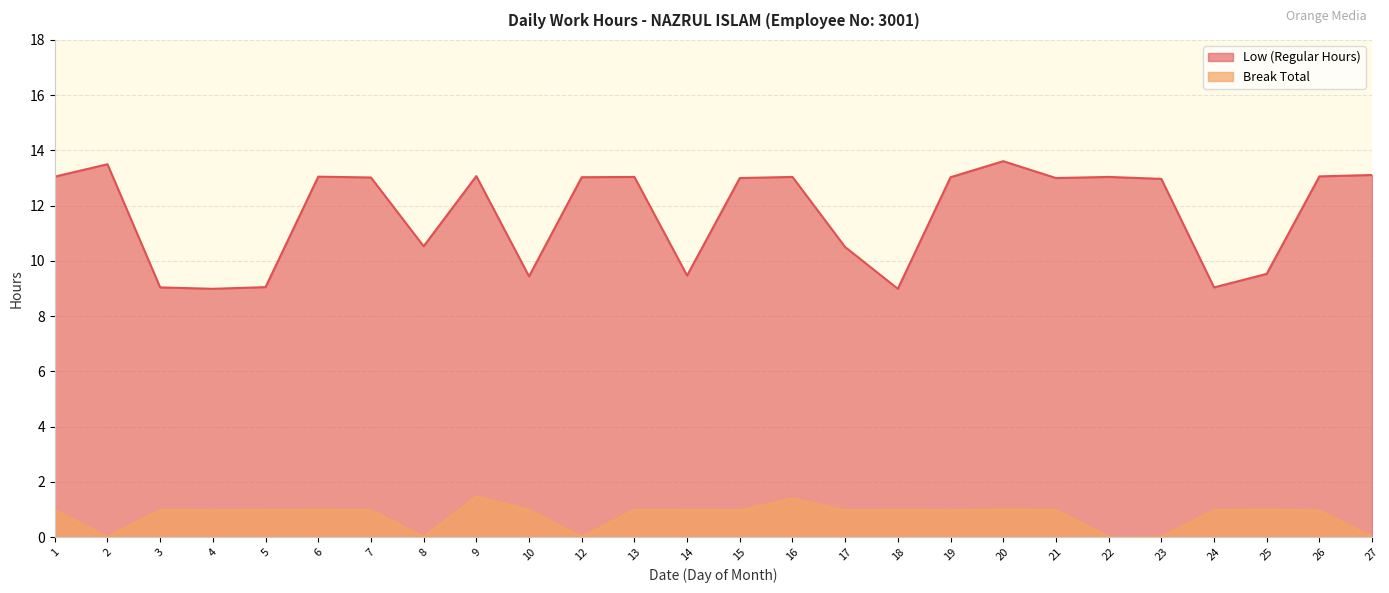

What value does the Low (Regular Hours) series have at 20?

13.6